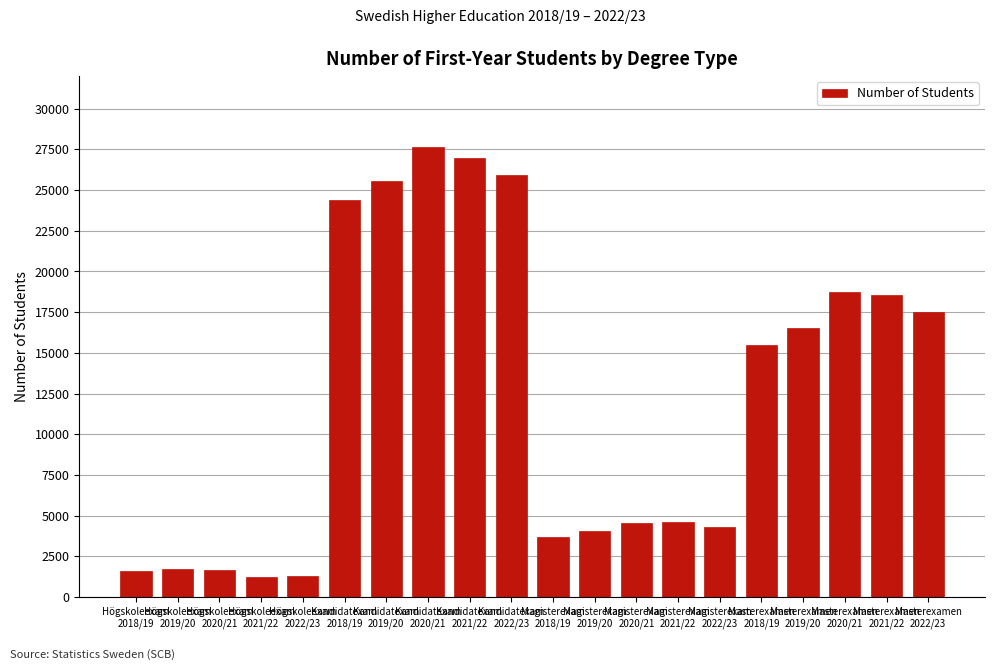

What is the difference between the maximum and minimum values?

26440